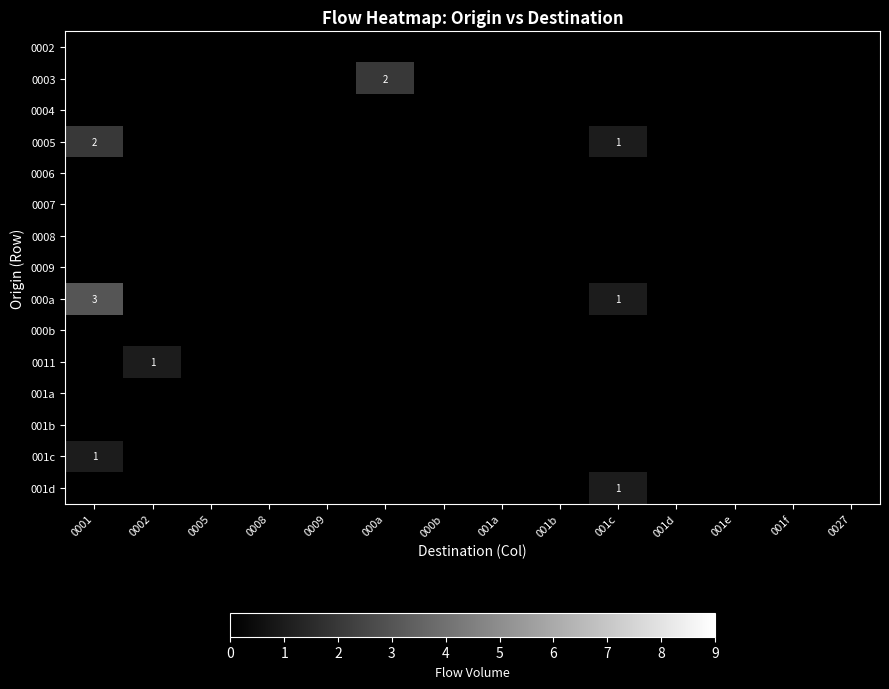

Rank the categories by 001c value from lowest to highest.

0002, 0005, 0008, 0009, 000a, 000b, 001a, 001b, 001c, 001d, 001e, 001f, 0027, 0001